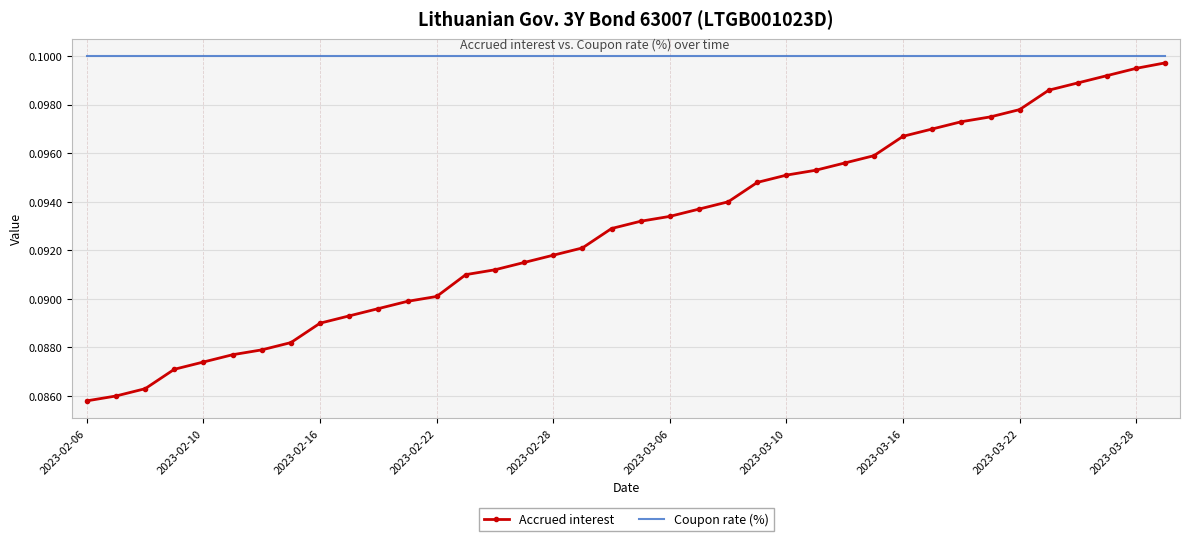

List the series in order of their overall mean, lowest first.

Accrued interest, Coupon rate (%)